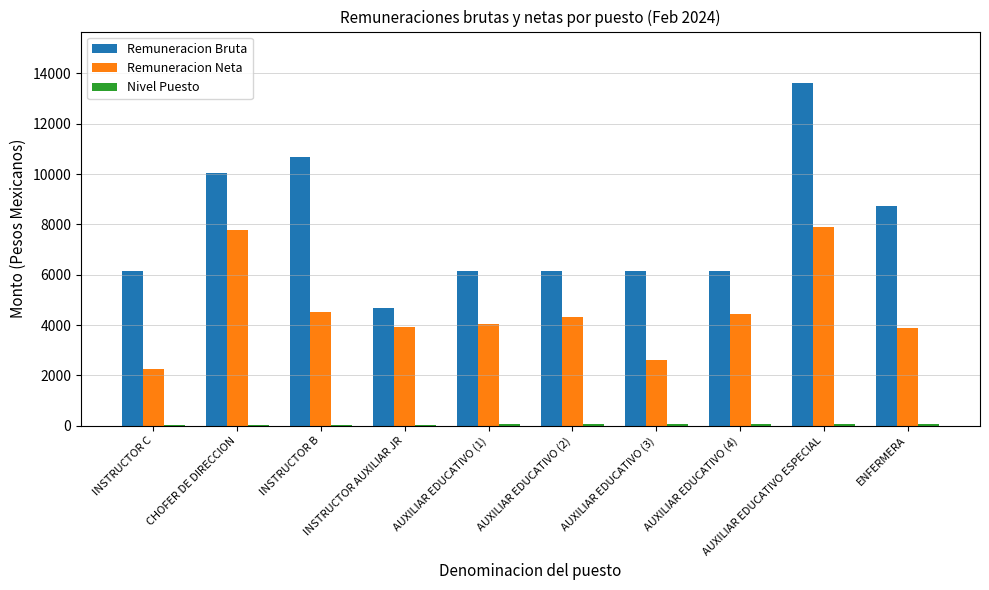

The value of Remuneracion Neta at INSTRUCTOR AUXILIAR JR is 787.5. True or false?

False